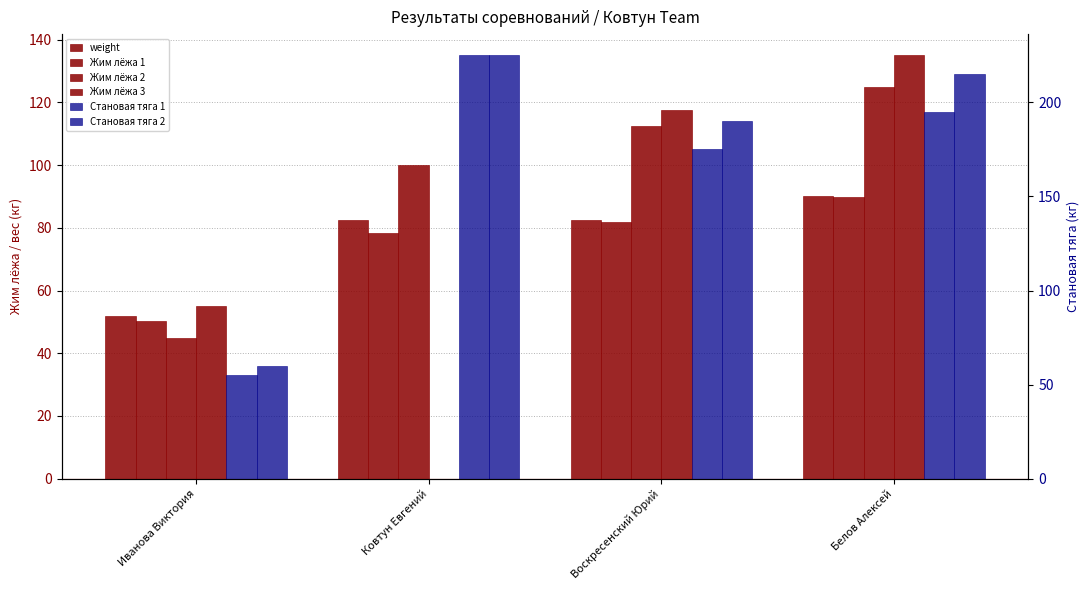

Does the chart contain any negative values?

No